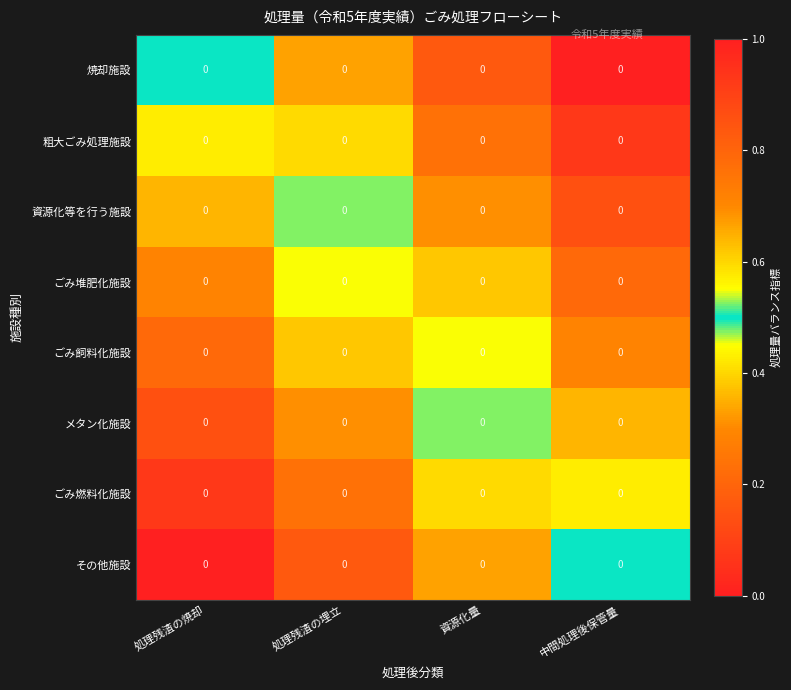

Which category has the lowest value across all series?

処理残渣の焼却